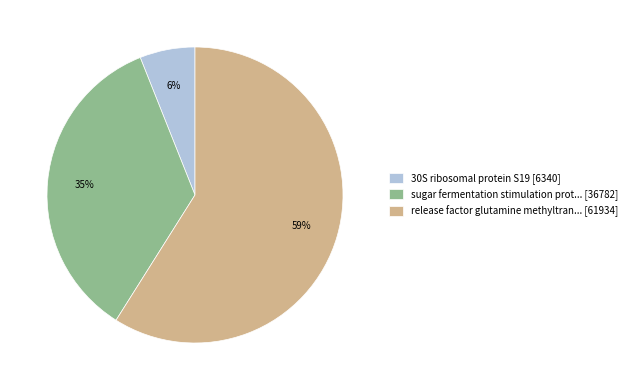

Do sugar fermentation stimulation prot... [36782] and 30S ribosomal protein S19 [6340] together represent more than half of the pie?

No